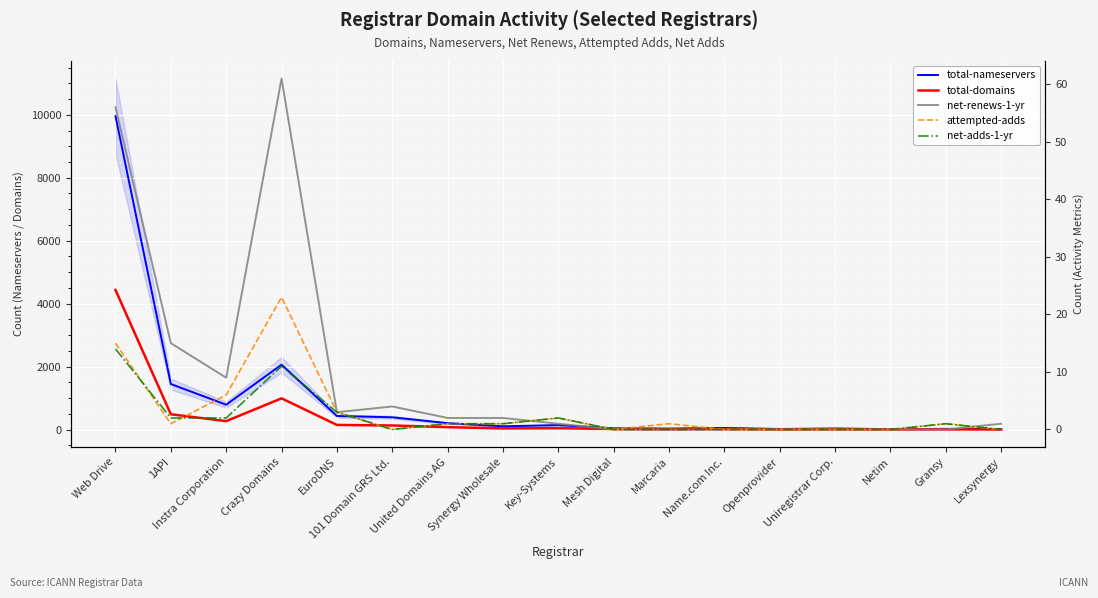

Reading left to right, transcribe all the data shown in this chart.

total-nameservers: 9956	1448	791	2063	433	392	205	106	144	42	34	53	21	37	16	24	15
total-domains: 4435	488	270	994	149	132	79	39	46	19	11	18	7	11	5	7	5
net-renews-1-yr: 56	15	9	61	3	4	2	2	1	0	0	0	0	0	0	0	1
attempted-adds: 15	1	6	23	3	0	1	1	2	0	1	0	0	0	0	1	0
net-adds-1-yr: 14	2	2	11	3	0	1	1	2	0	0	0	0	0	0	1	0